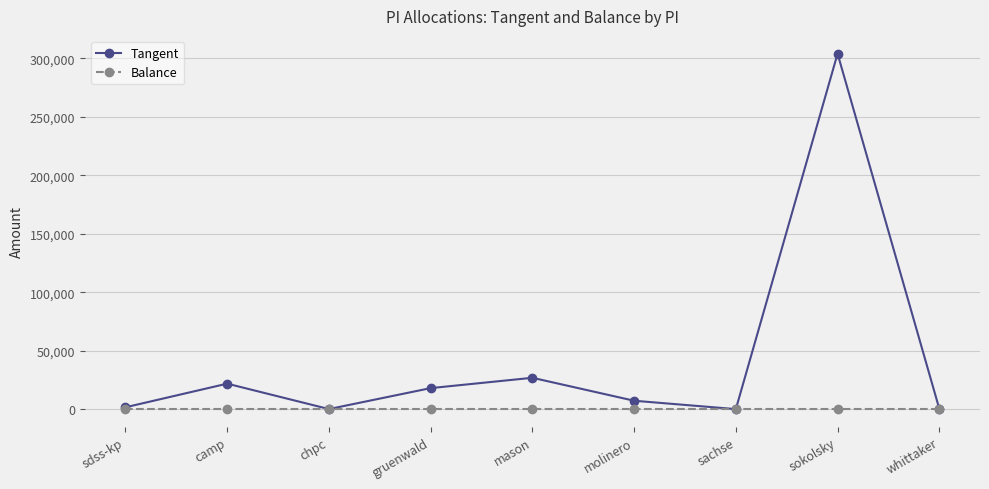

How many lines are shown in the chart?

2